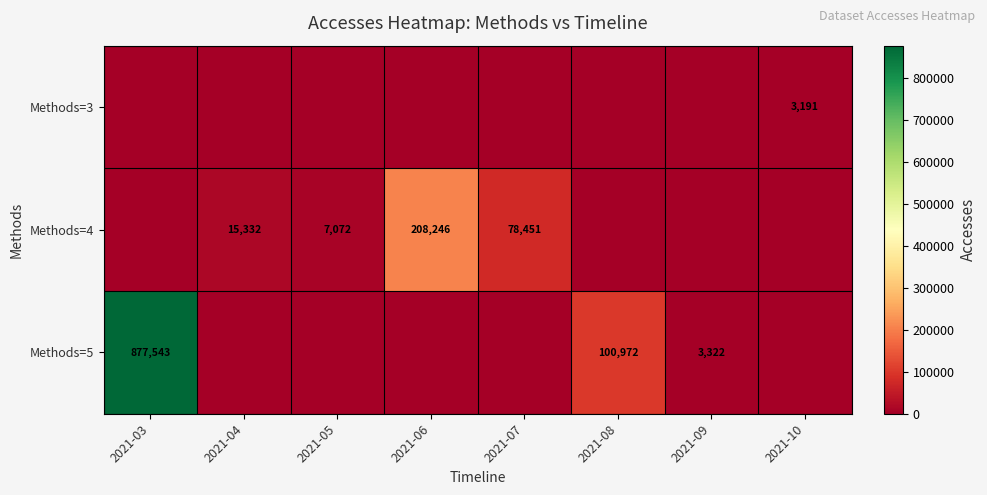

True or false: Methods=4 has a value of 4562 at 2021-05.

False